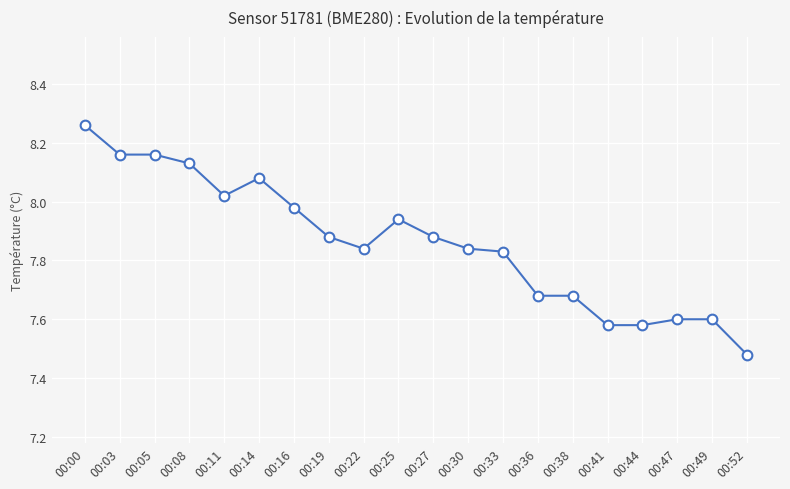

Which label corresponds to the smallest value in the chart?

00:52